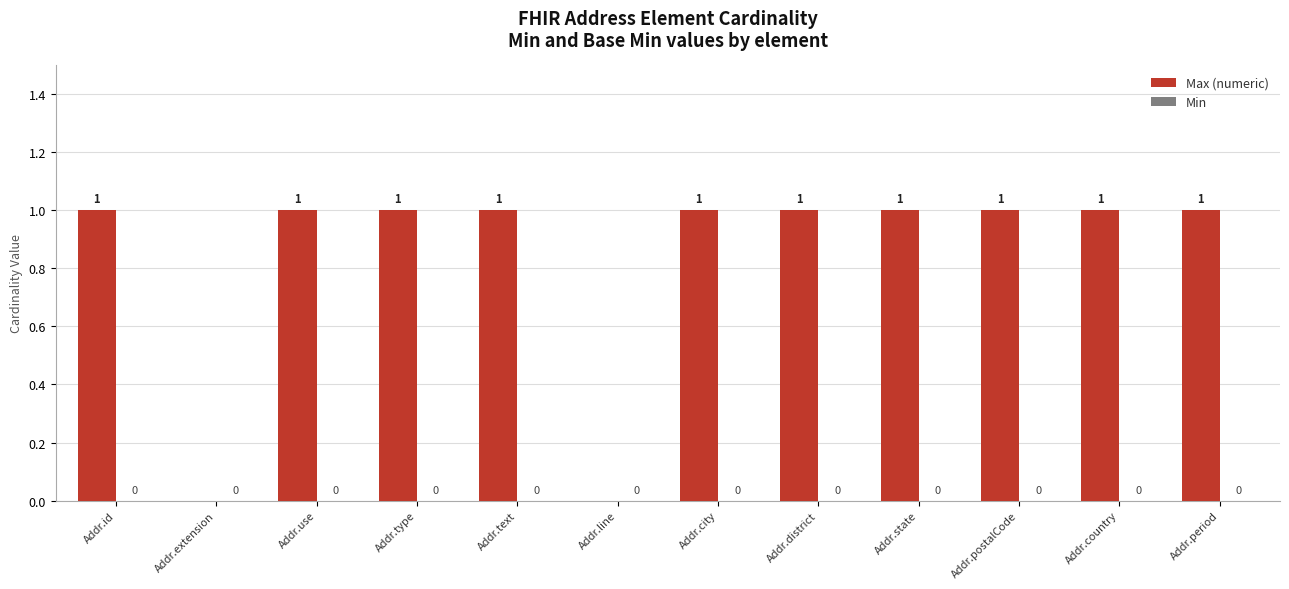

What is the change in value from Addr.extension to Addr.city?

+1